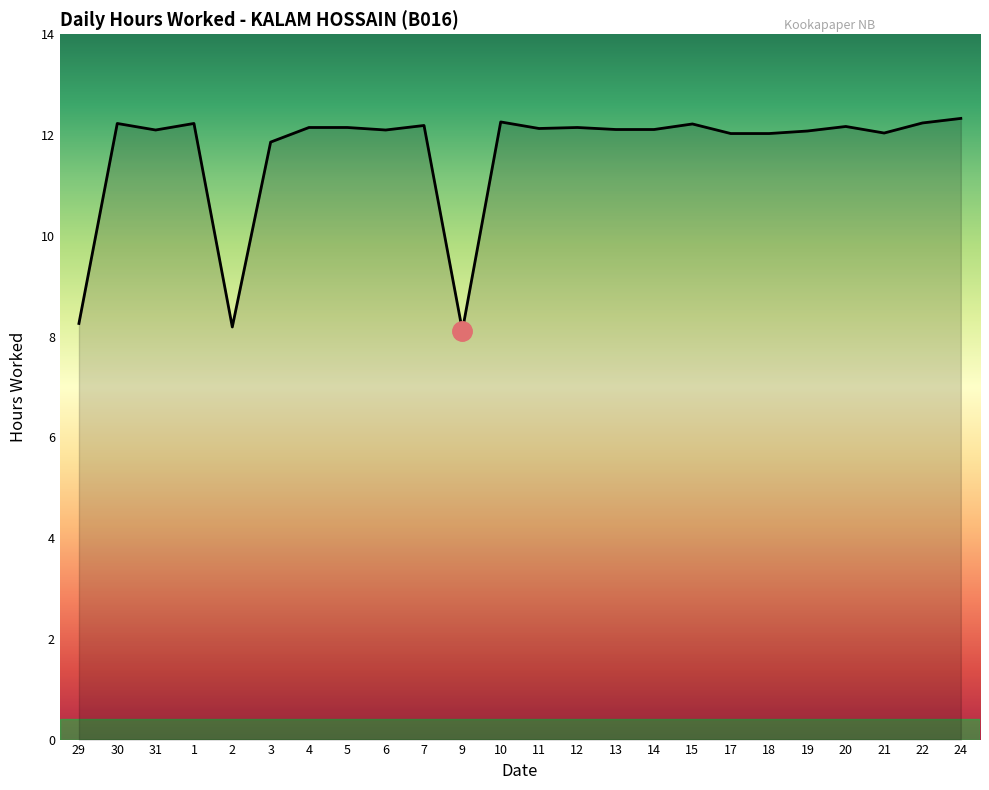

What is the difference between the maximum and minimum values?

4.2